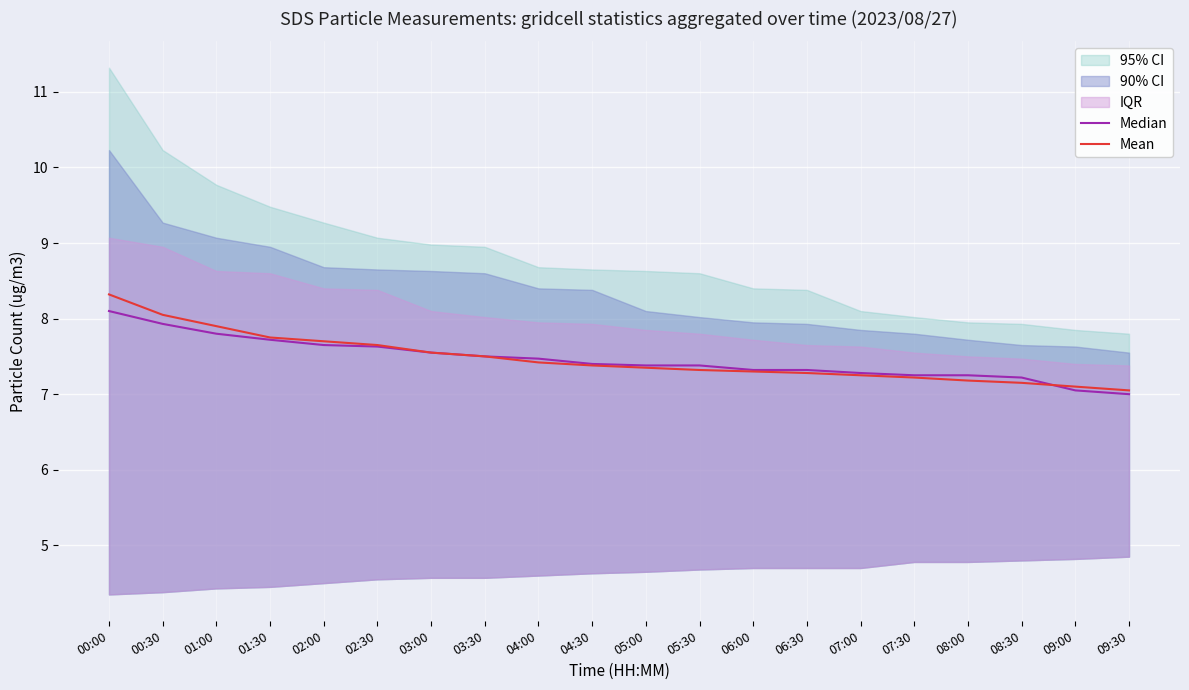

Between 06:30 and 02:00, which is larger?

02:00